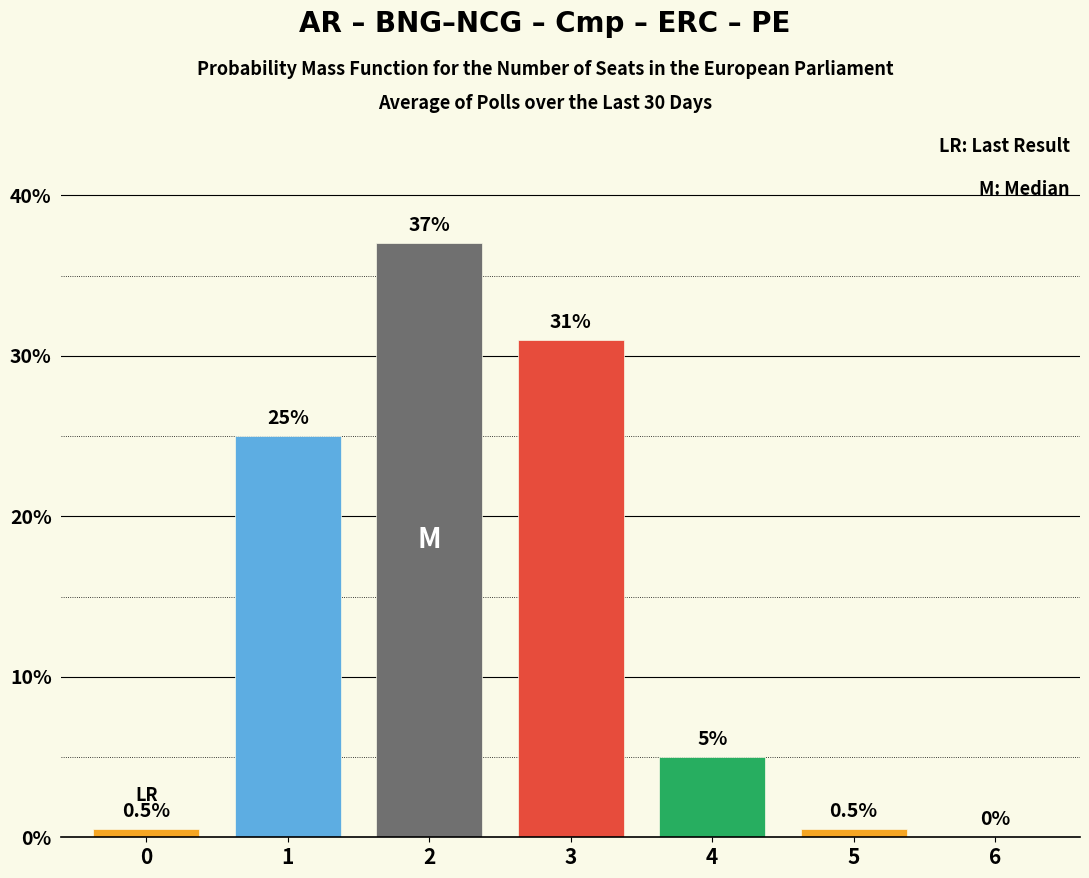

Reading left to right, list all the values displayed in this chart.

0=0.5	1=25.0	2=37.0	3=31.0	4=5.0	5=0.5	6=0.0